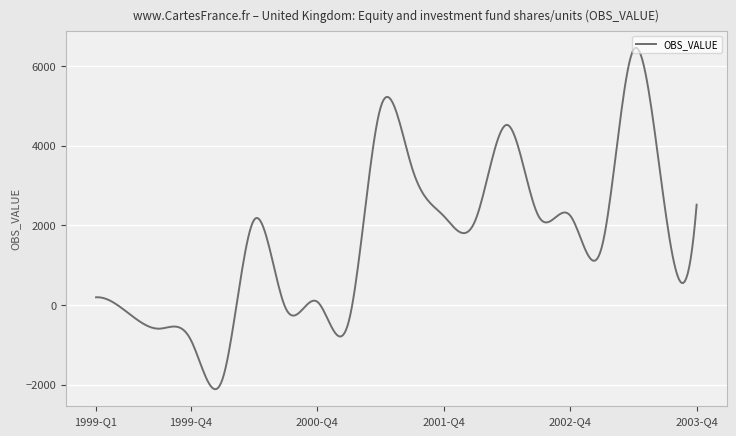

What is the smallest value displayed?

-2110.1